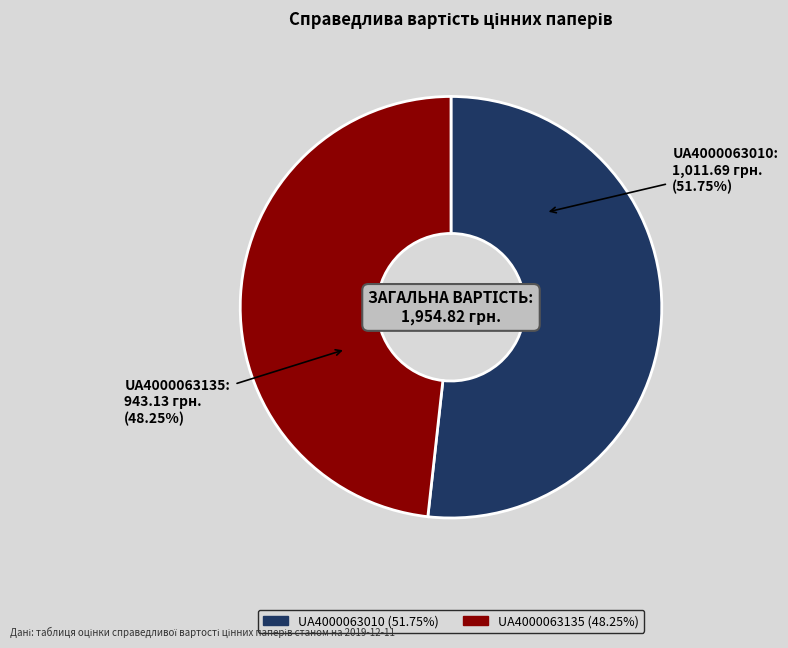

How much of the chart is everything except UA4000063135?

51.8%